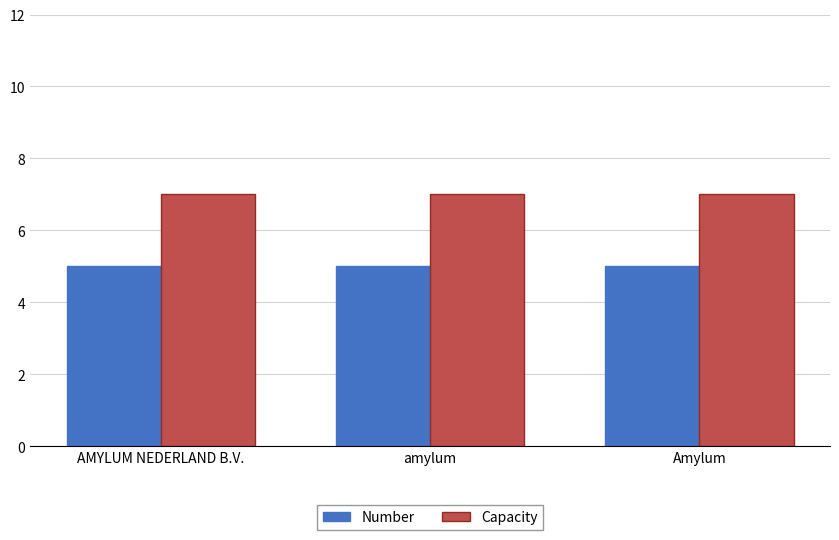

What is the sum of all Capacity values?

21